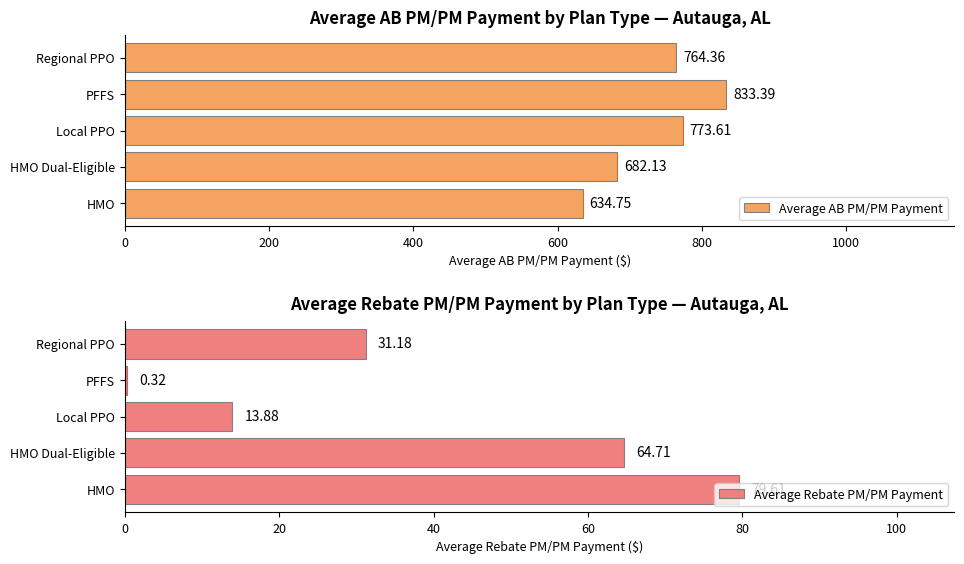

What is the approximate value of Average AB PM/PM Payment at HMO Dual-Eligible?

682.1